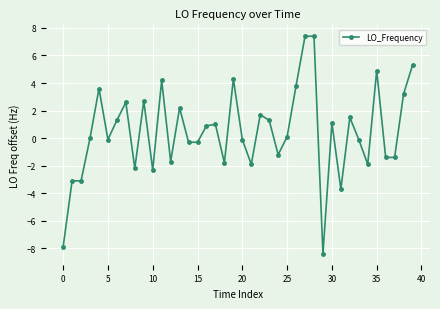

True or false: the data has more than 0 interior local peaks.

True